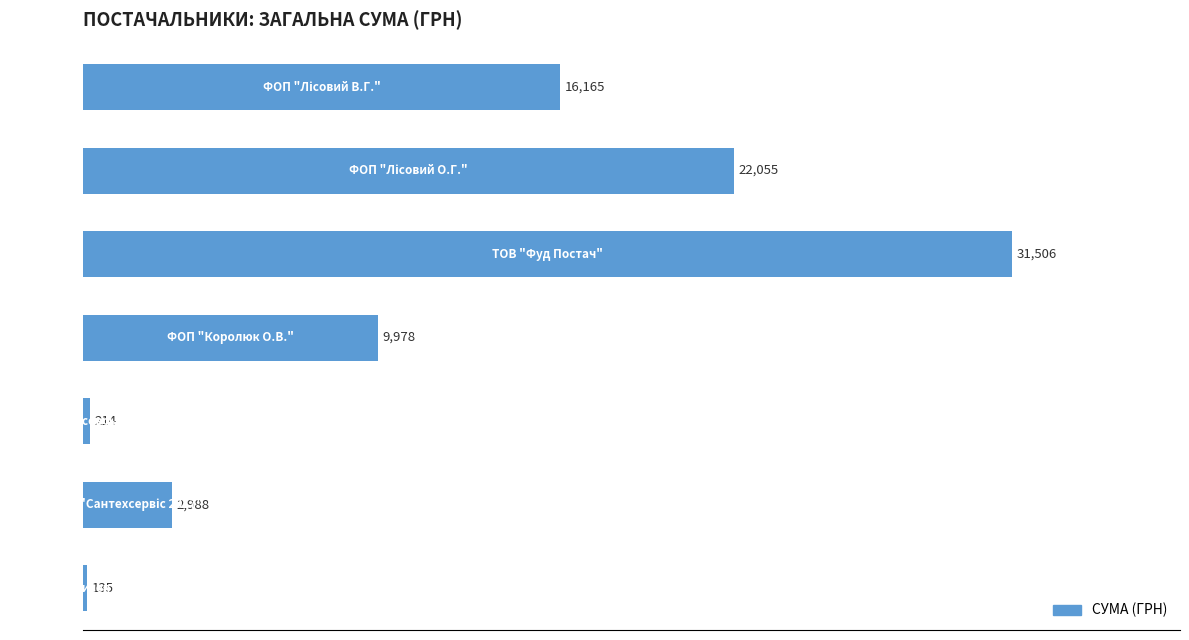

What is the value of the 2nd bar from the top?

22054.5